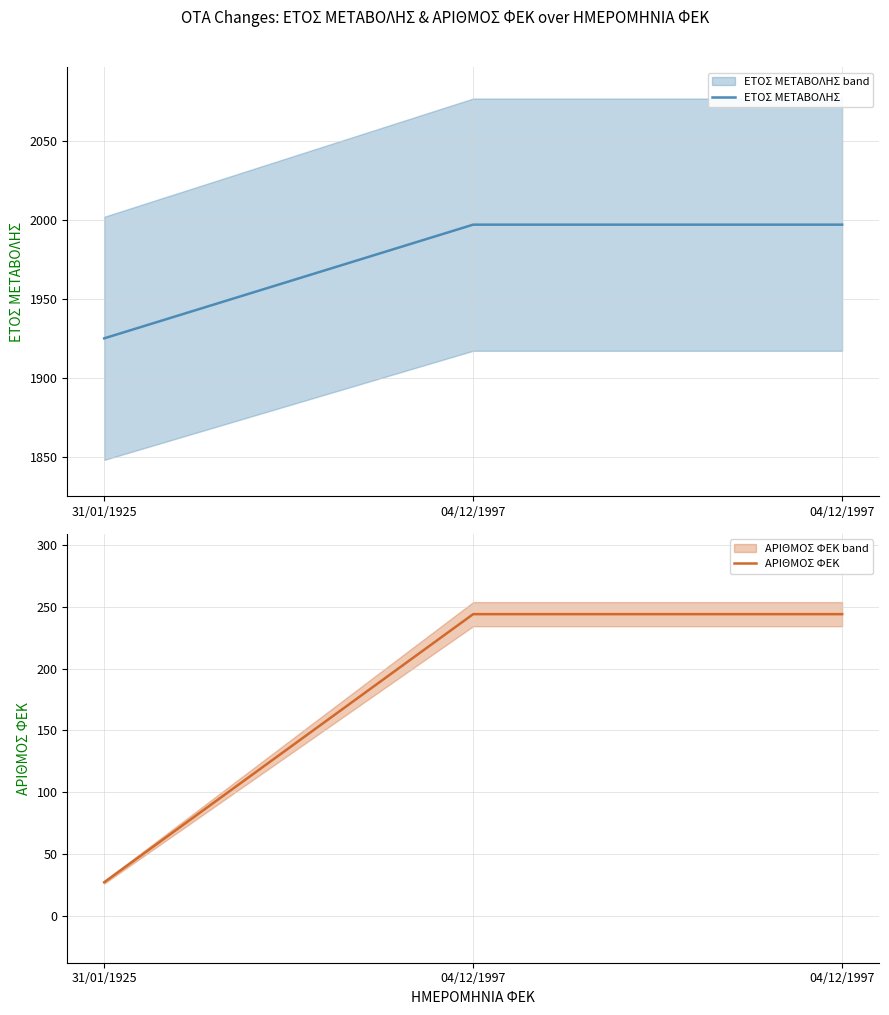

Read the ΕΤΟΣ ΜΕΤΑΒΟΛΗΣ value at 04/12/1997.

1997